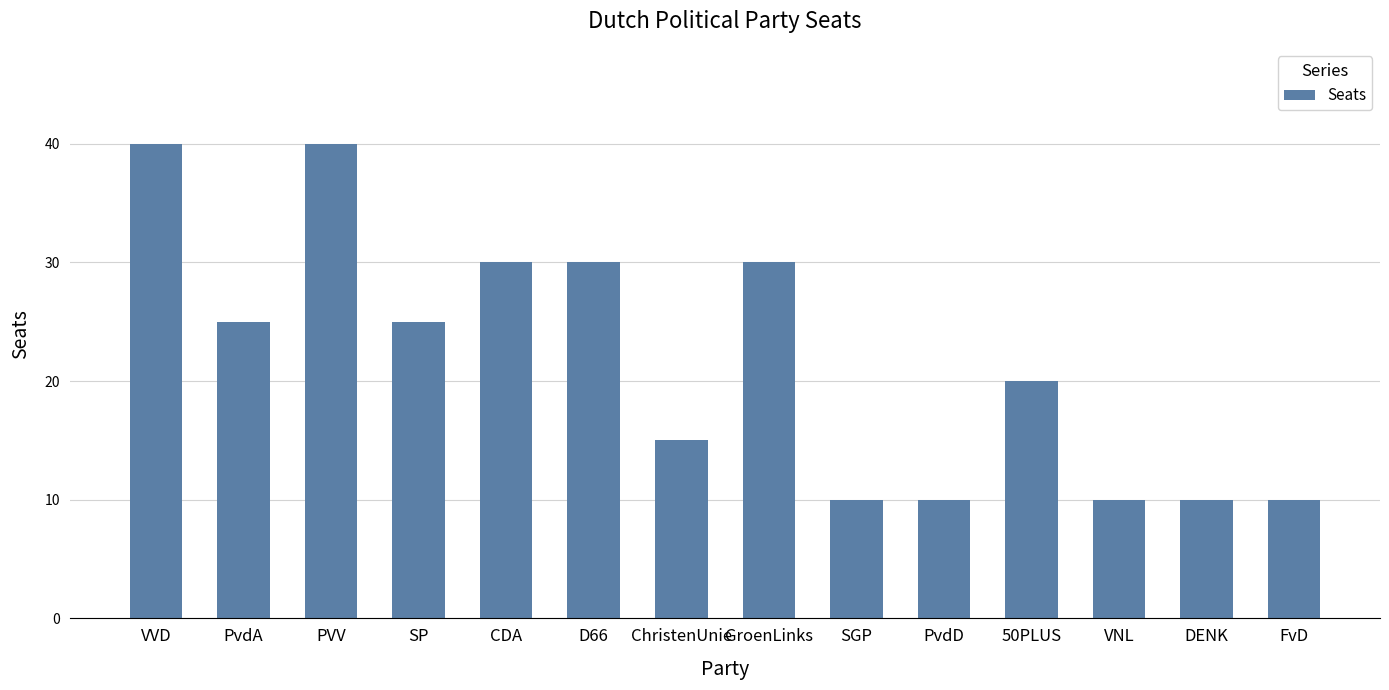

At which label does the data first exceed 25?

VVD